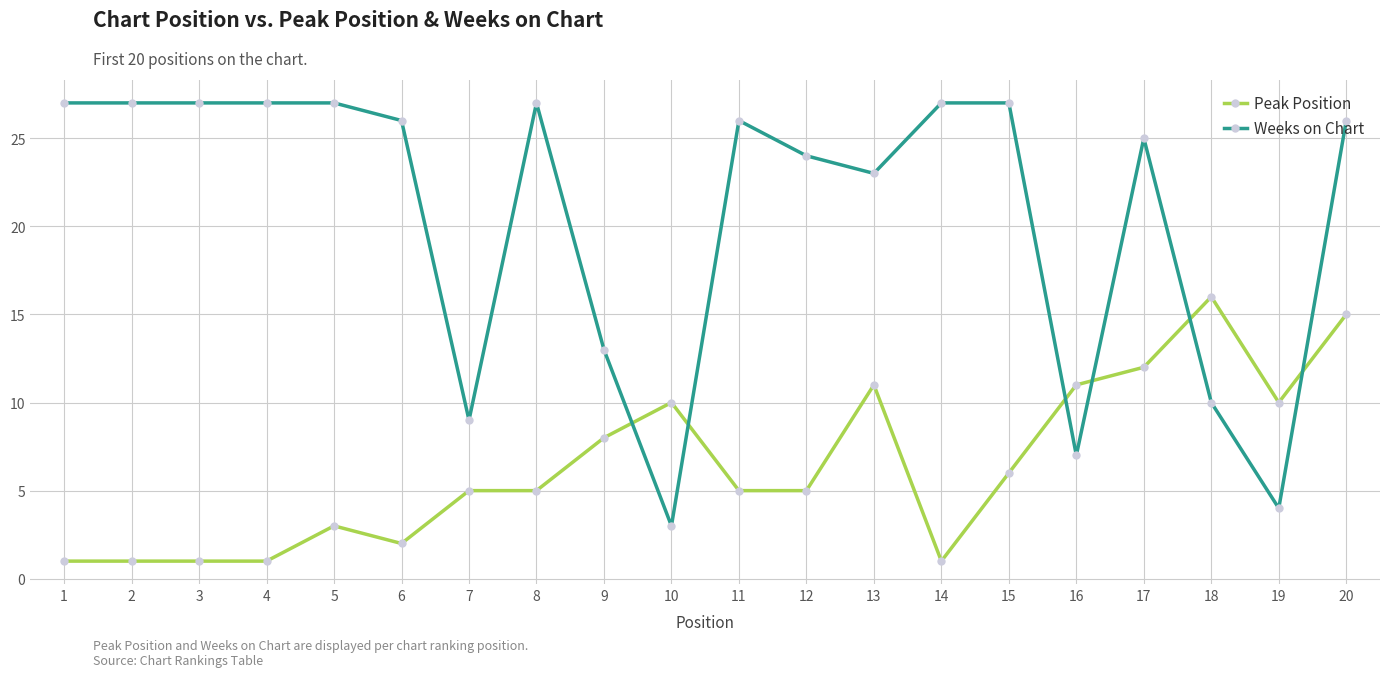

The value of Peak Position at 2 is 1. True or false?

True